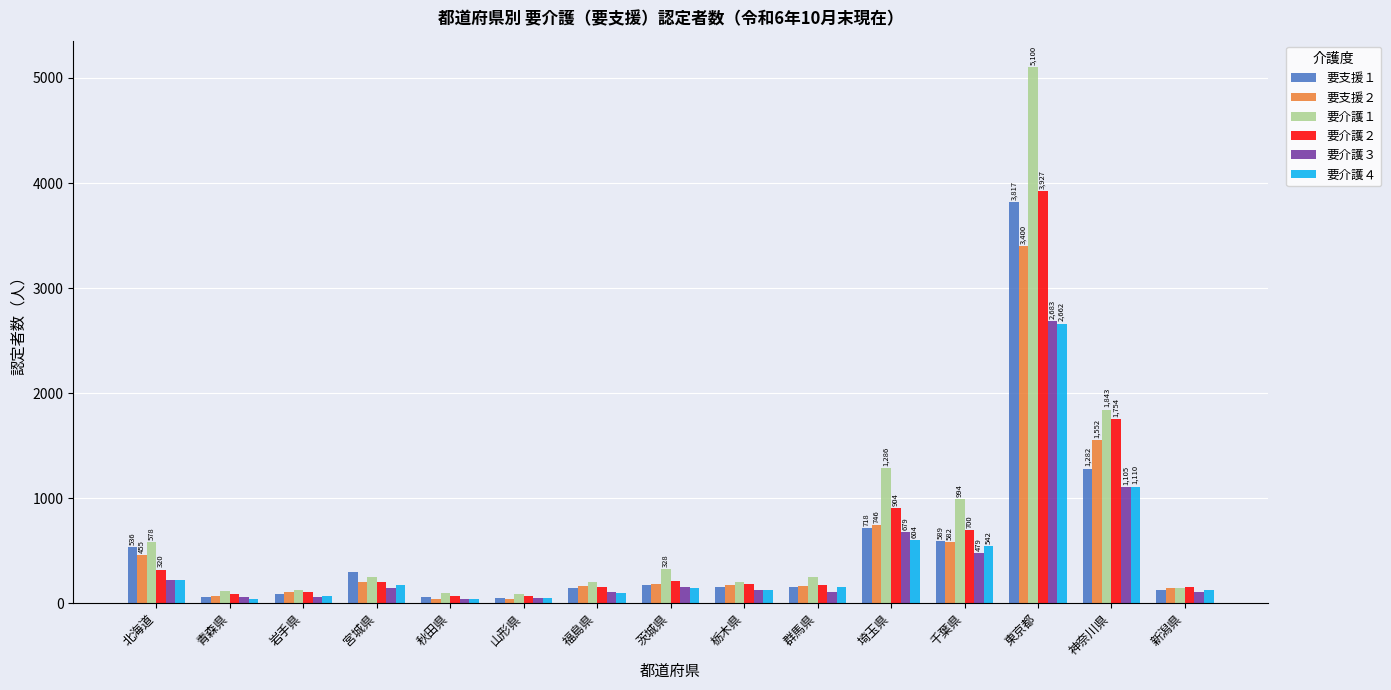

The 要介護２ series shows 320 at 北海道. True or false?

True